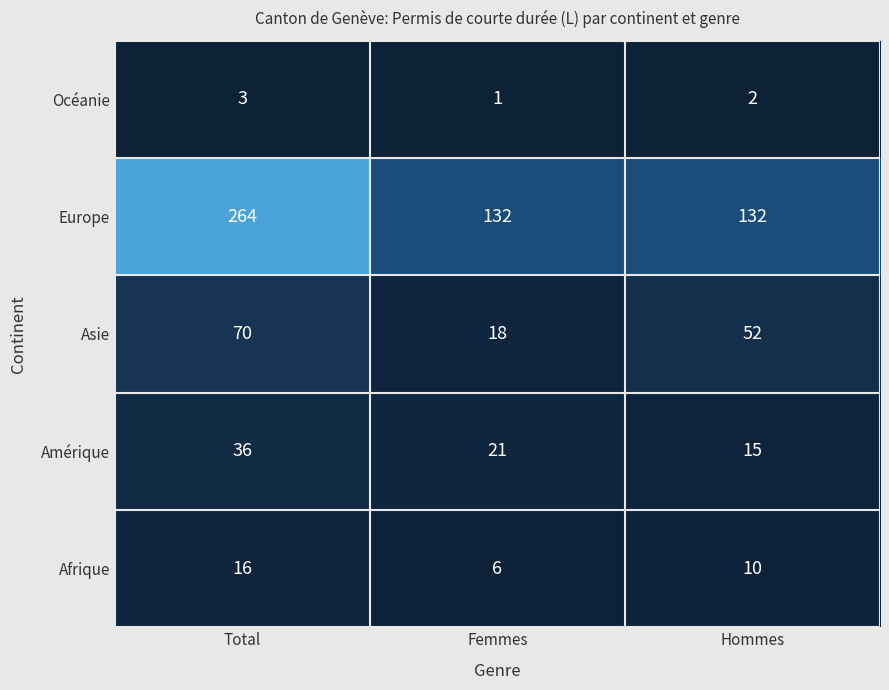

Which series has the largest range (max minus min)?

Europe